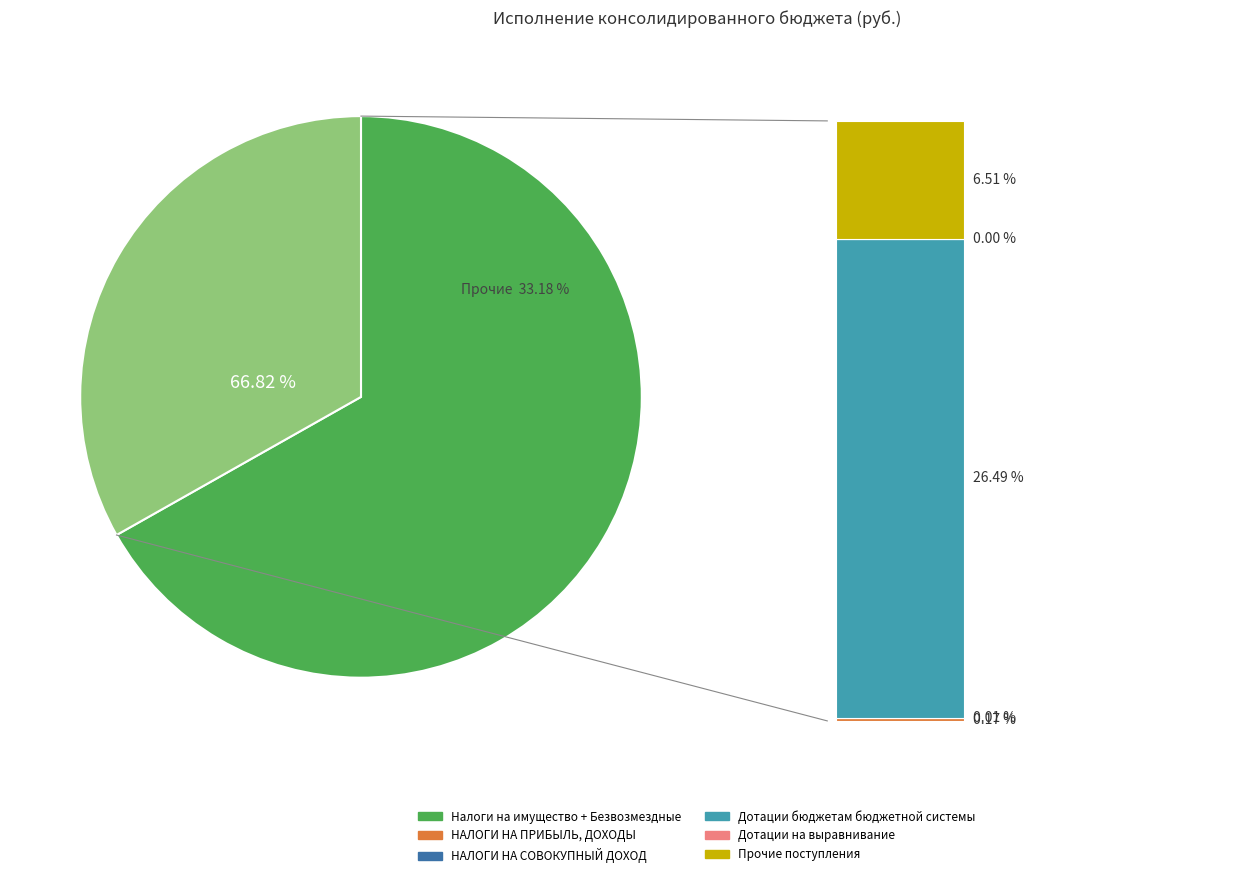

Which has a higher value, Дотации на выравнивание or НАЛОГИ НА ИМУЩЕСТВО?

НАЛОГИ НА ИМУЩЕСТВО